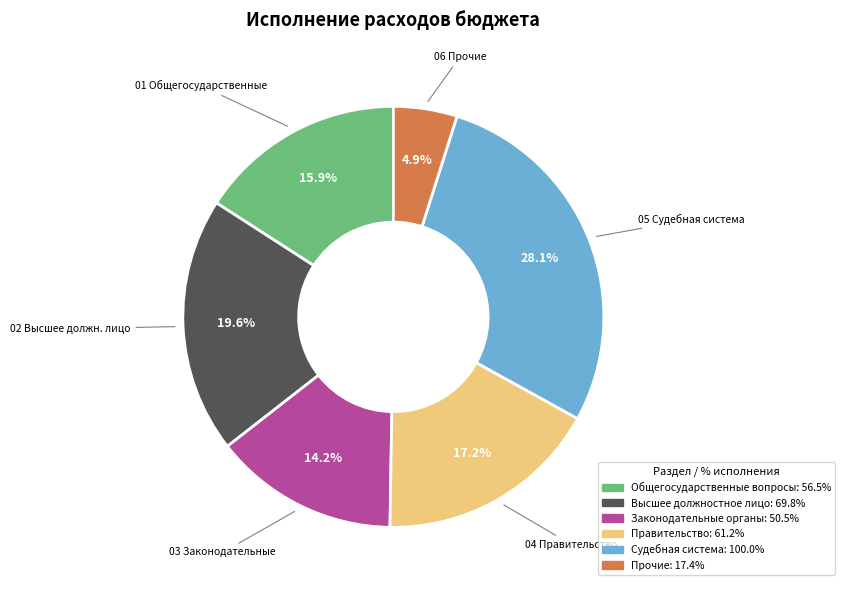

Is there a majority slice in this chart?

No